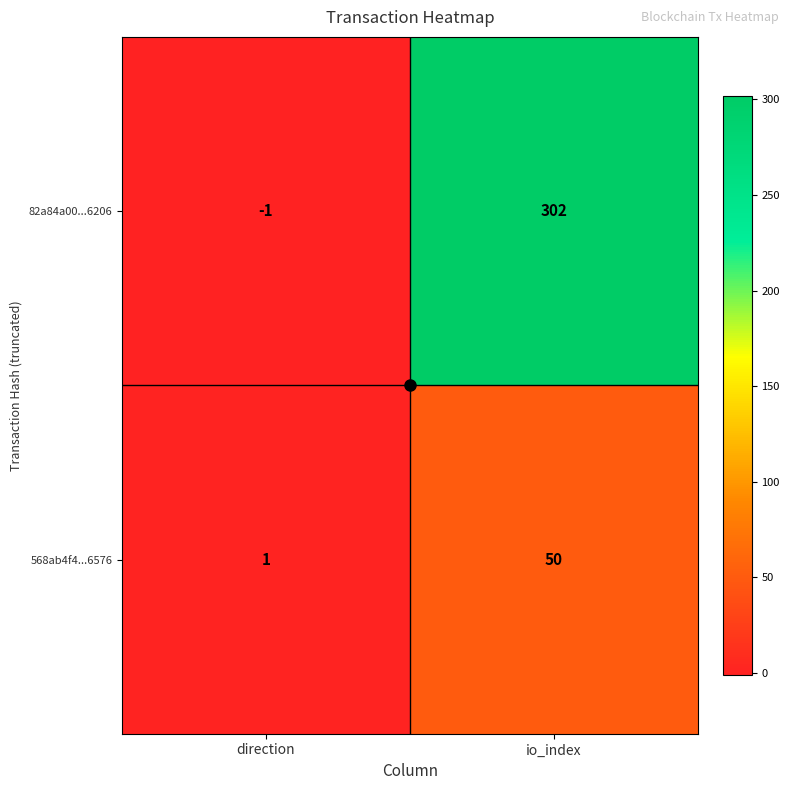

What is the highest value of the 82a84a00...6206 series?

302